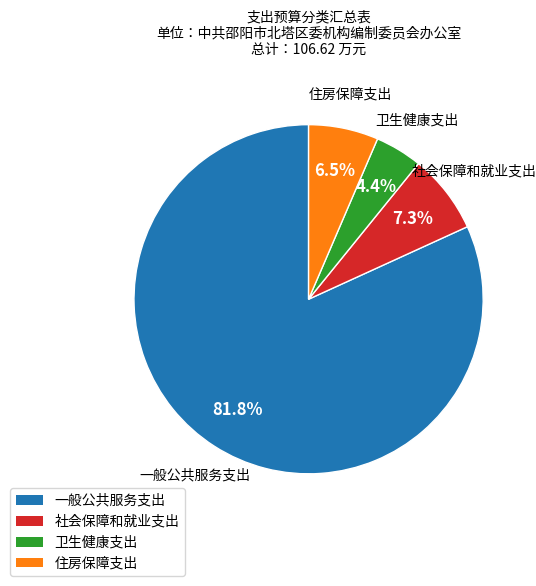

Is 社会保障和就业支出 the majority of the pie?

No